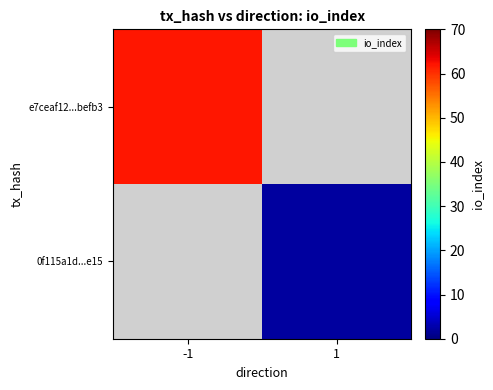

List the labels in order of 0f115a1d...e15 value, largest first.

-1, 1